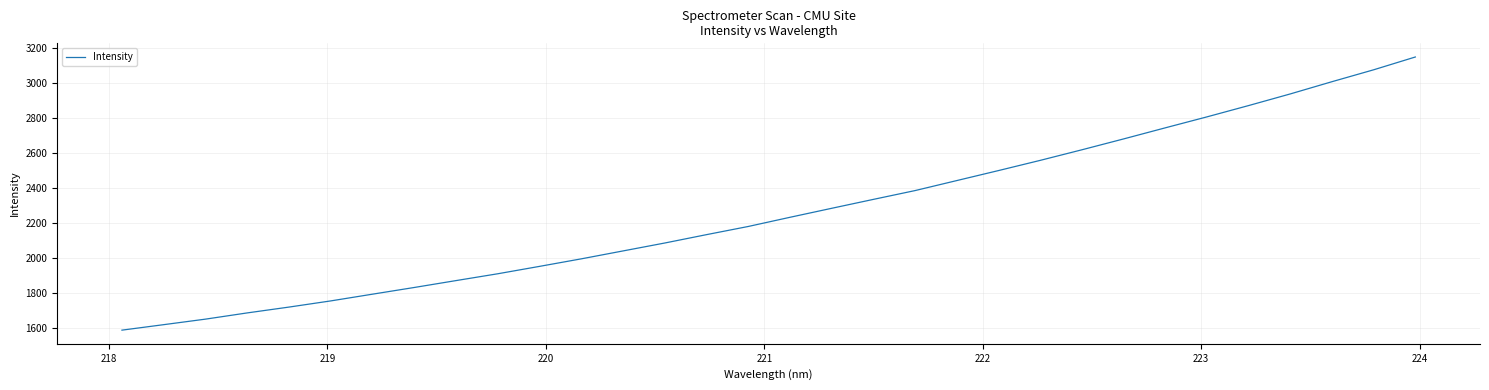

What is the minimum value shown in the chart?

1589.7